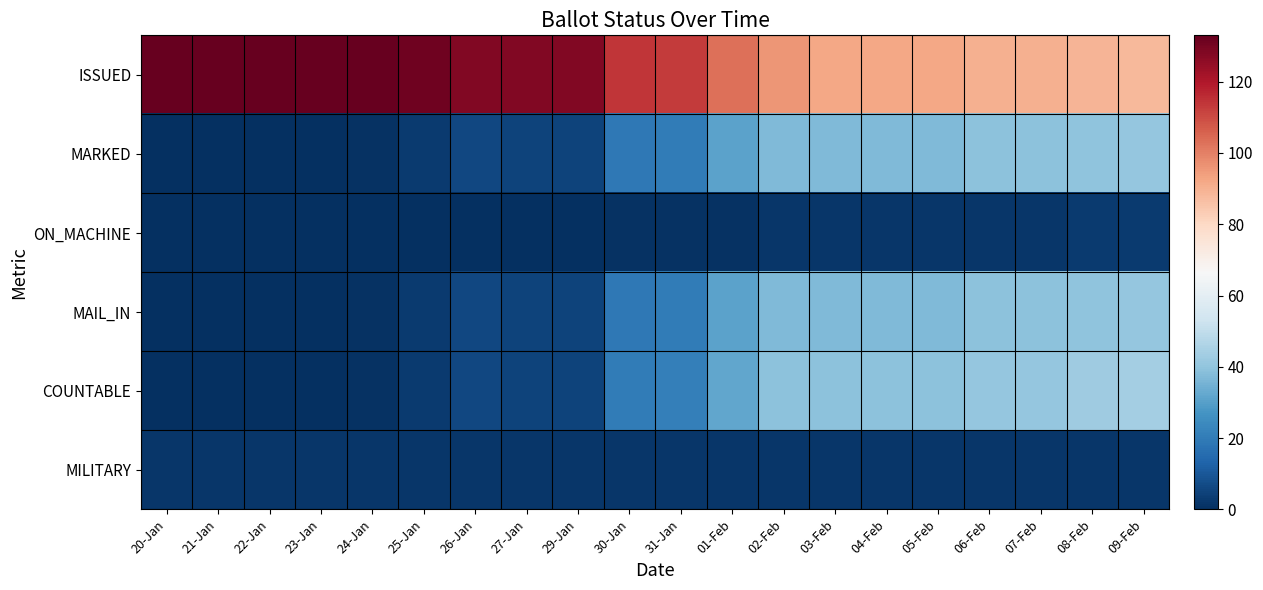

Reading left to right, transcribe all the data shown in this chart.

ISSUED: 20-Jan=133	21-Jan=133	22-Jan=133	23-Jan=133	24-Jan=133	25-Jan=131	26-Jan=128	27-Jan=128	29-Jan=128	30-Jan=114	31-Jan=113	01-Feb=103	02-Feb=96	03-Feb=92	04-Feb=92	05-Feb=92	06-Feb=90	07-Feb=90	08-Feb=89	09-Feb=88
MARKED: 20-Jan=0	21-Jan=0	22-Jan=0	23-Jan=0	24-Jan=1	25-Jan=3	26-Jan=6	27-Jan=5	29-Jan=5	30-Jan=19	31-Jan=20	01-Feb=31	02-Feb=37	03-Feb=37	04-Feb=37	05-Feb=37	06-Feb=39	07-Feb=39	08-Feb=40	09-Feb=41
ON_MACHINE: 20-Jan=0	21-Jan=0	22-Jan=0	23-Jan=0	24-Jan=0	25-Jan=0	26-Jan=0	27-Jan=0	29-Jan=0	30-Jan=1	31-Jan=1	01-Feb=1	02-Feb=2	03-Feb=2	04-Feb=2	05-Feb=2	06-Feb=2	07-Feb=2	08-Feb=3	09-Feb=3
MAIL_IN: 20-Jan=0	21-Jan=0	22-Jan=0	23-Jan=0	24-Jan=1	25-Jan=3	26-Jan=6	27-Jan=5	29-Jan=5	30-Jan=19	31-Jan=20	01-Feb=31	02-Feb=37	03-Feb=37	04-Feb=37	05-Feb=37	06-Feb=39	07-Feb=39	08-Feb=40	09-Feb=41
COUNTABLE: 20-Jan=0	21-Jan=0	22-Jan=0	23-Jan=0	24-Jan=1	25-Jan=3	26-Jan=6	27-Jan=5	29-Jan=5	30-Jan=20	31-Jan=21	01-Feb=32	02-Feb=39	03-Feb=39	04-Feb=39	05-Feb=39	06-Feb=41	07-Feb=41	08-Feb=43	09-Feb=44
MILITARY: 20-Jan=2	21-Jan=2	22-Jan=2	23-Jan=2	24-Jan=2	25-Jan=2	26-Jan=2	27-Jan=2	29-Jan=2	30-Jan=2	31-Jan=2	01-Feb=2	02-Feb=2	03-Feb=2	04-Feb=2	05-Feb=2	06-Feb=2	07-Feb=2	08-Feb=2	09-Feb=2